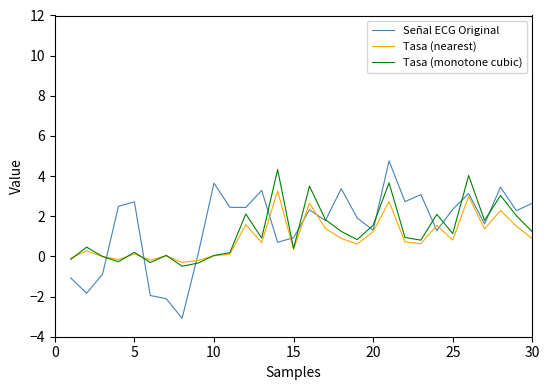

List the series in order of their overall mean, highest first.

Señal ECG Original, Tasa (monotone cubic), Tasa (nearest)